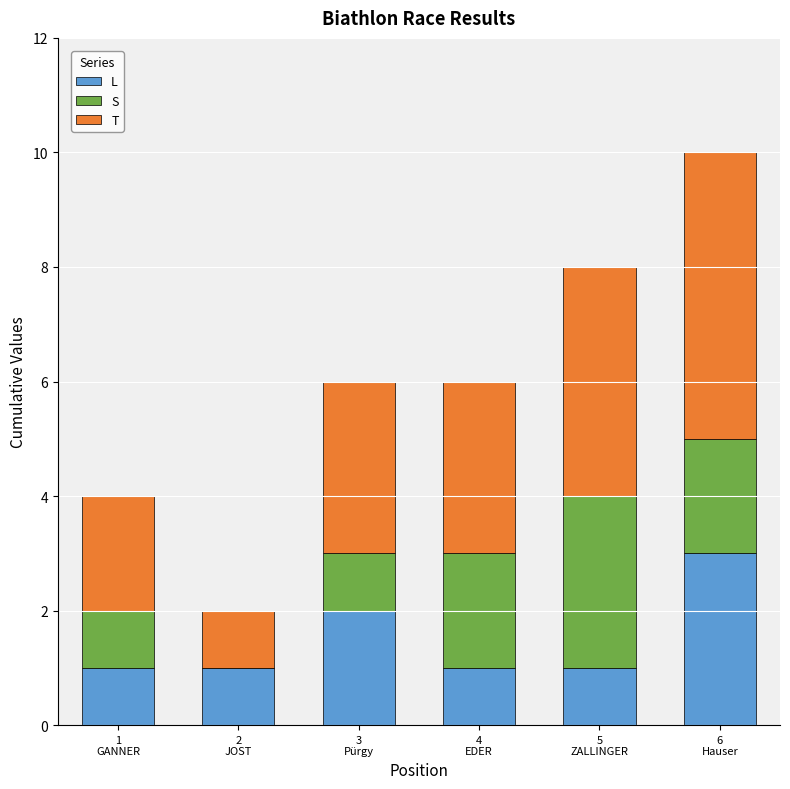

What is the sum of all L values?

9